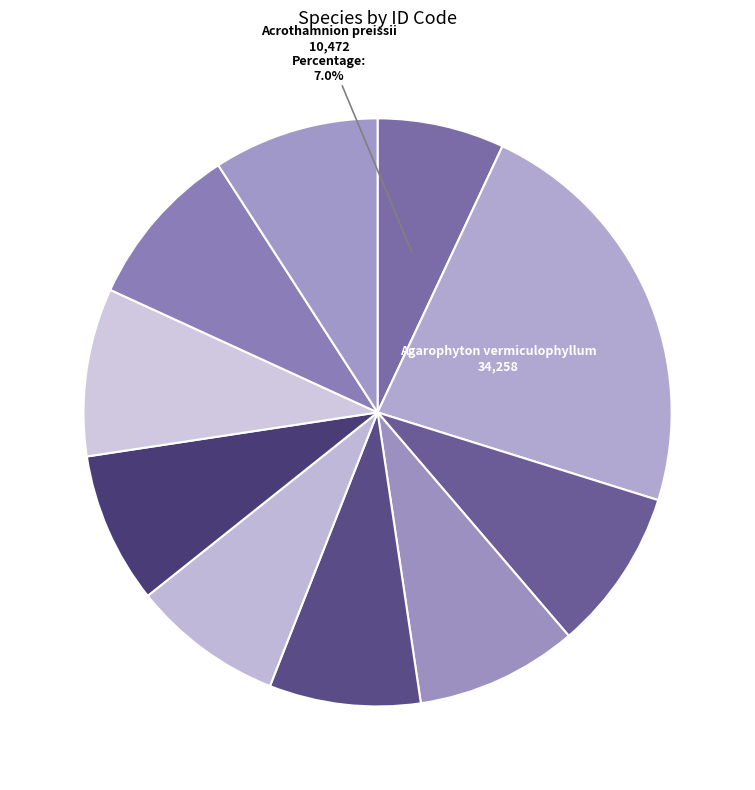

Is there a majority slice in this chart?

No